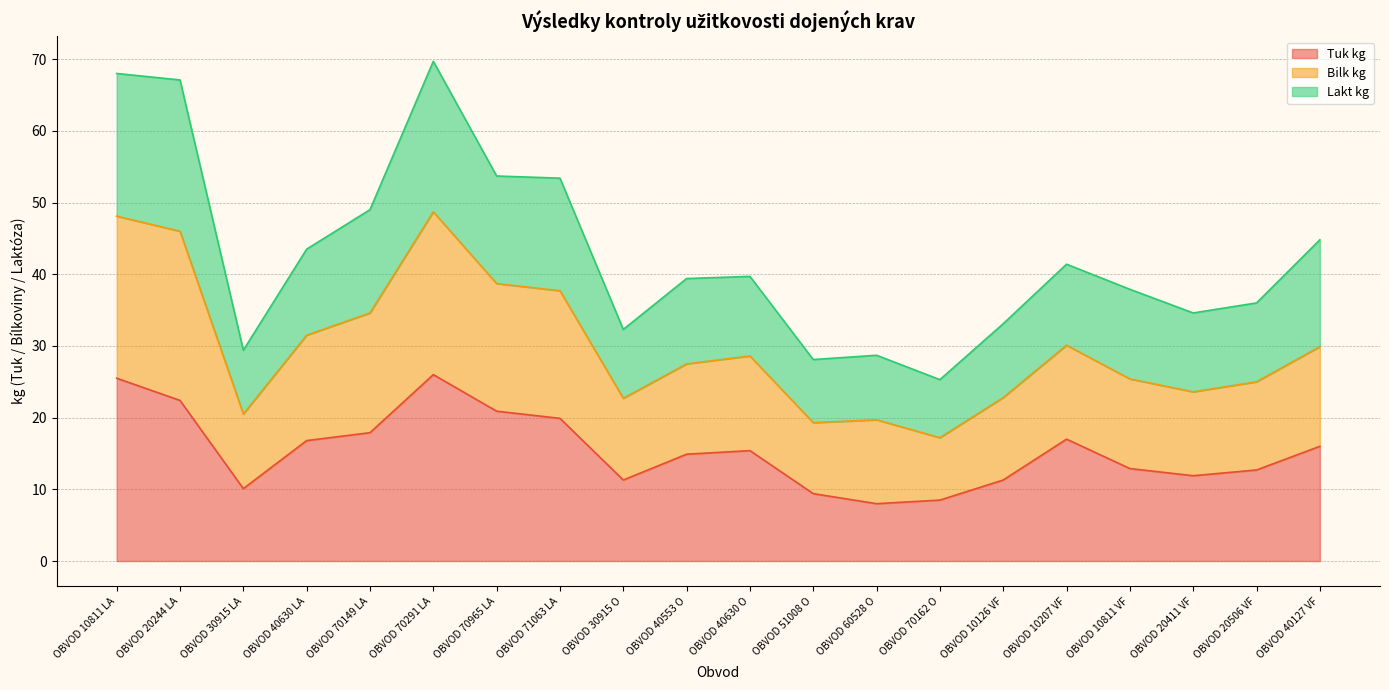

Where is the first local maximum for Tuk kg?

OBVOD 70291 LA